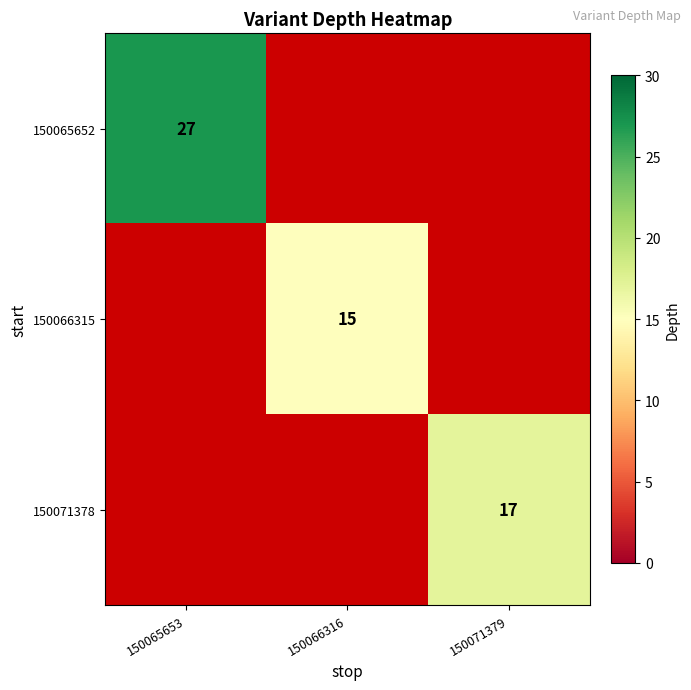

The 150071378 series shows 25 at 150071379. True or false?

False